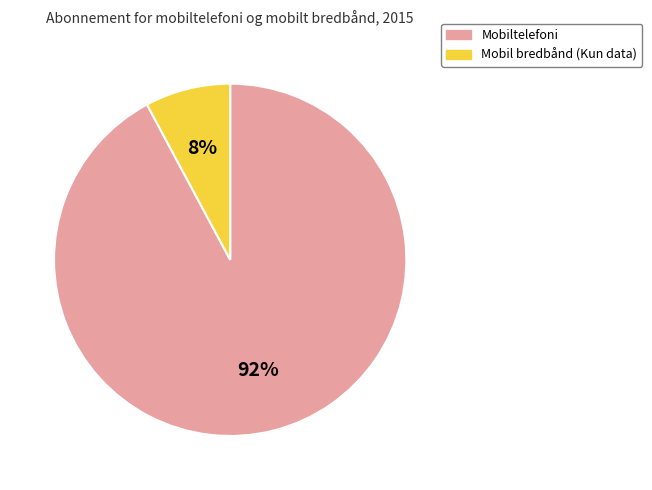

Which slice is the smallest?

Mobil bredbånd (Kun data)